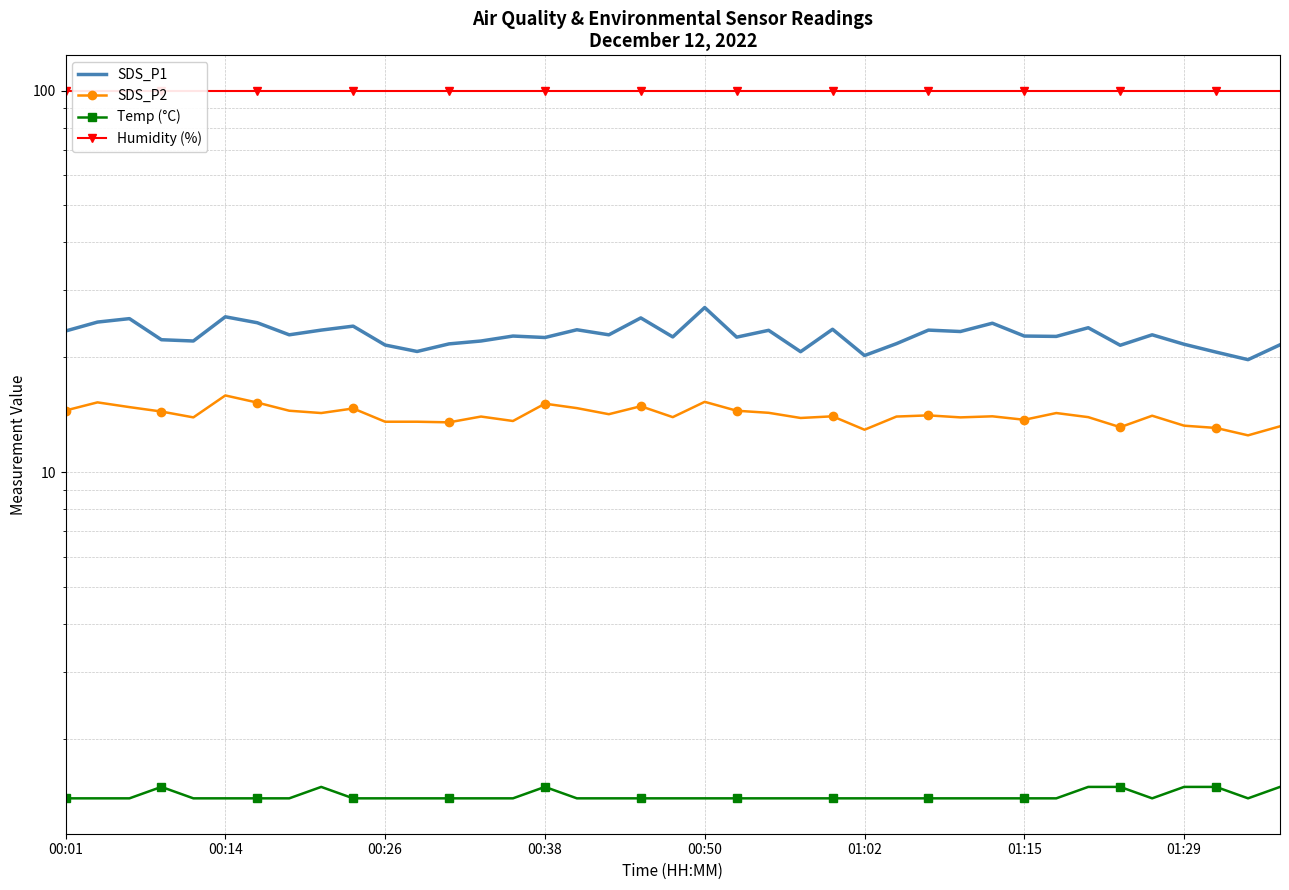

True or false: Humidity (%) and SDS_P2 intersect in this chart.

False